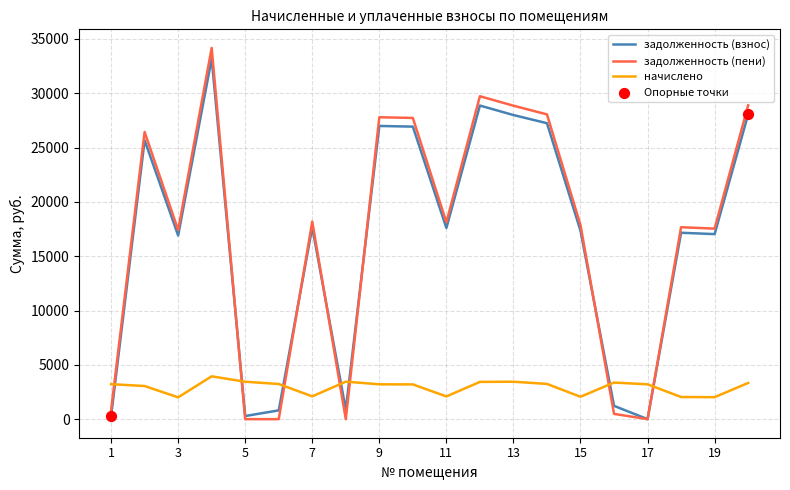

Which series has the widest spread of values?

задолженность (пени)